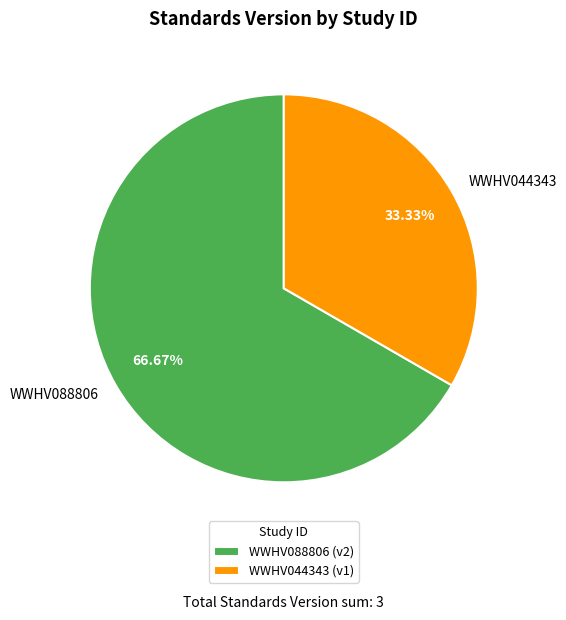

Is WWHV044343 the majority of the pie?

No